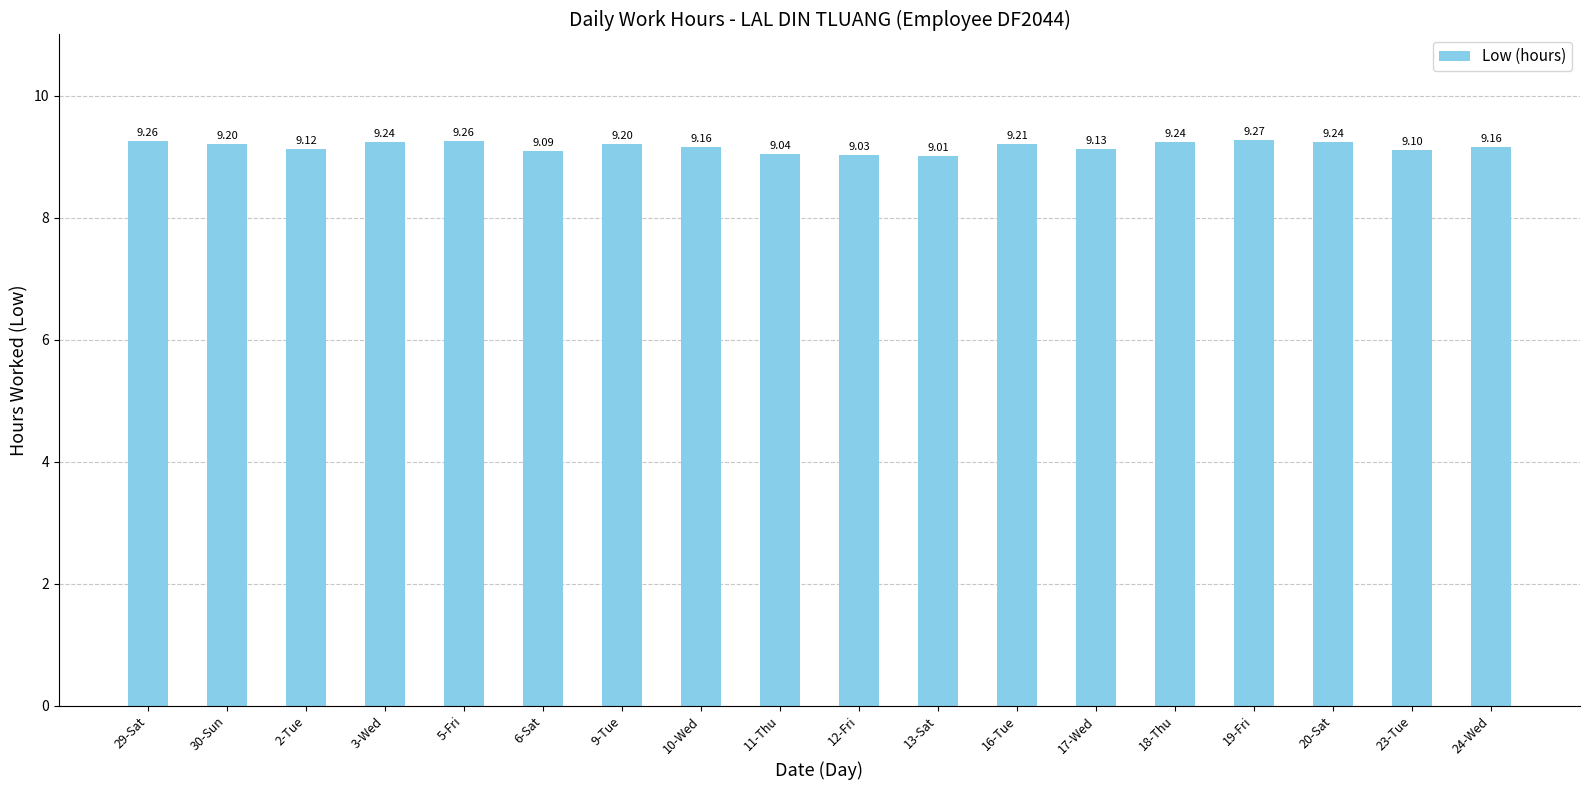

What is the value of the 10th bar from the left?

9.0